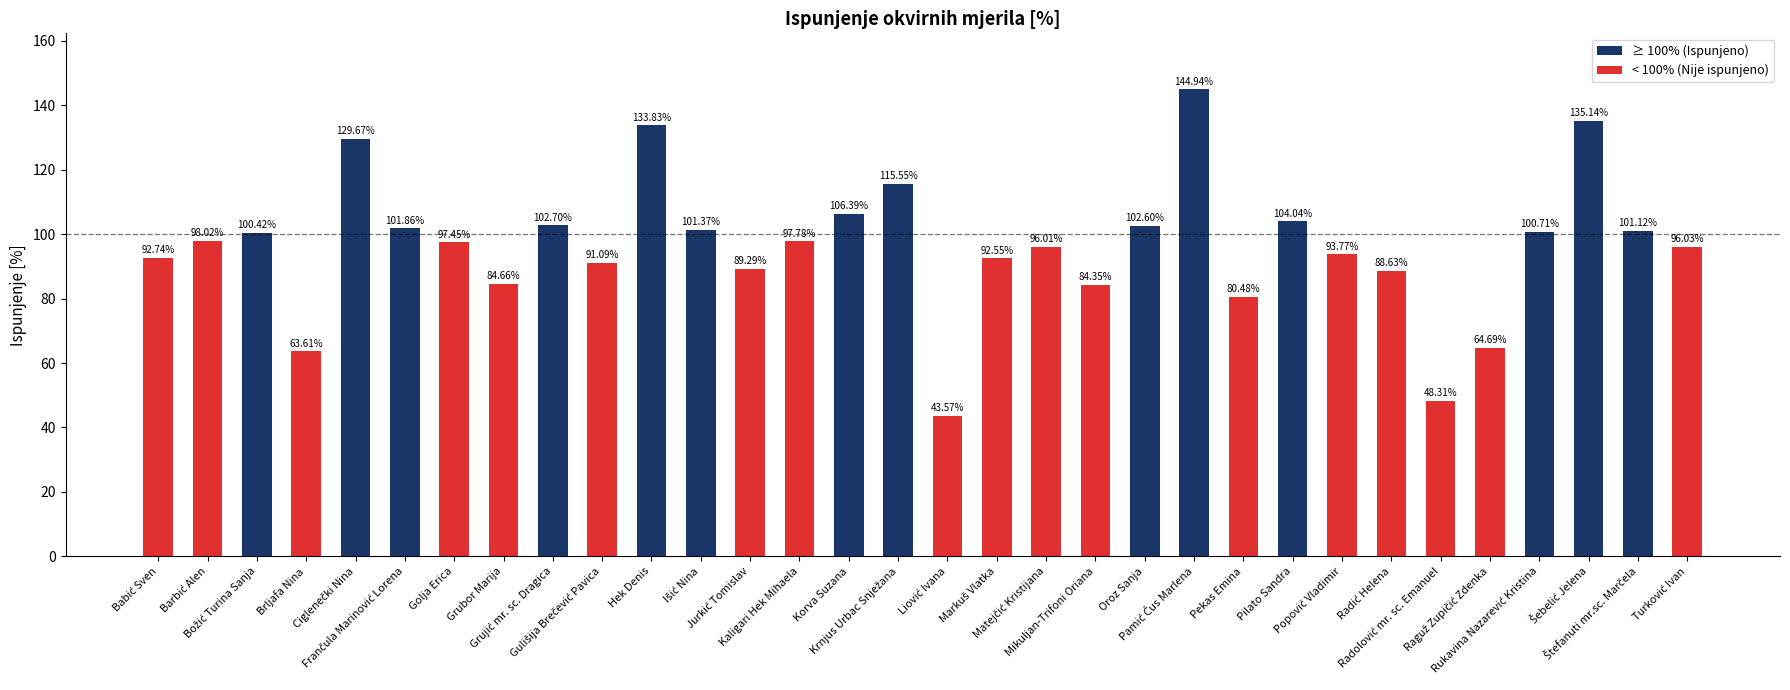

What is the difference between the second highest and second lowest values?

86.8